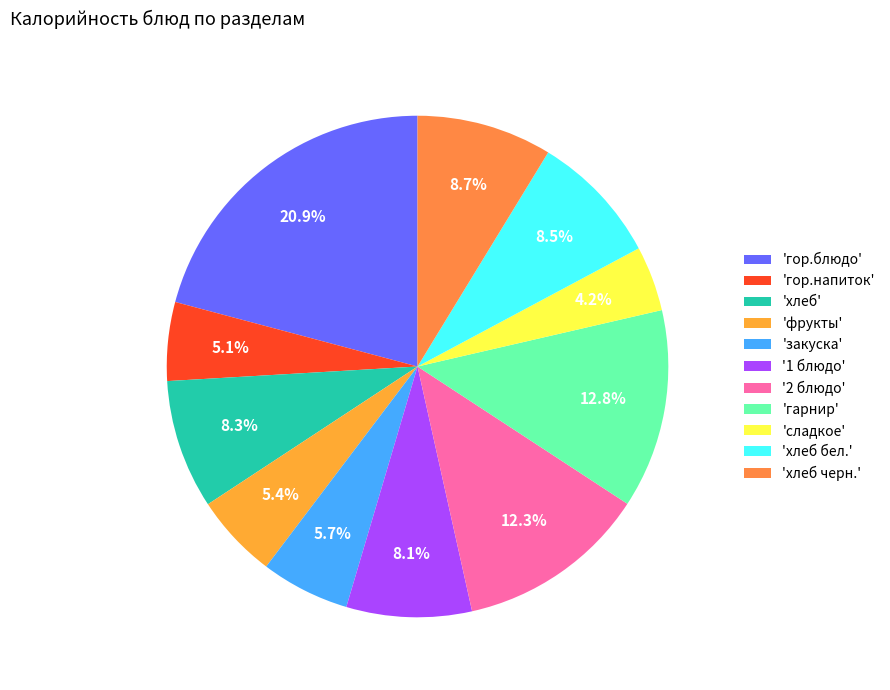

How many segments does this pie chart have?

11